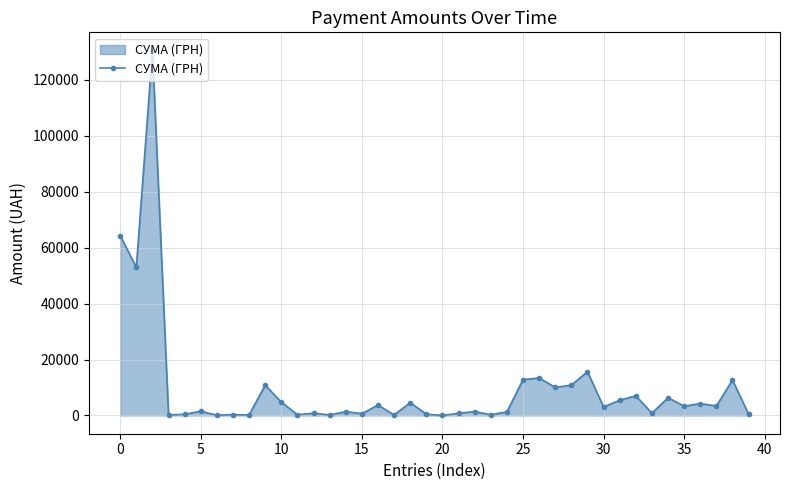

True or false: the data has more than 2 interior local peaks.

True